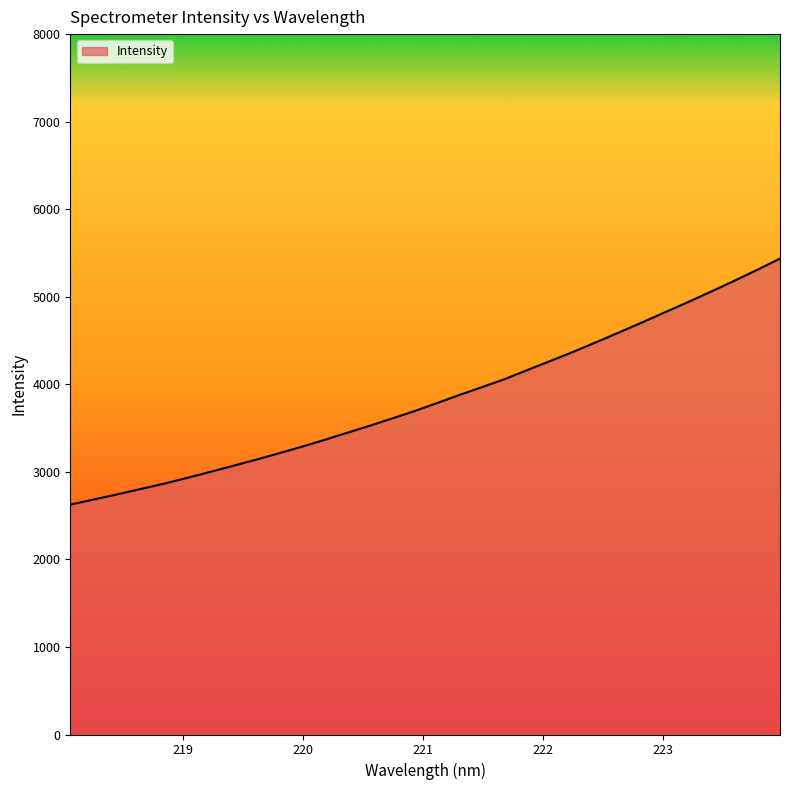

What is the smallest value displayed?

2626.0